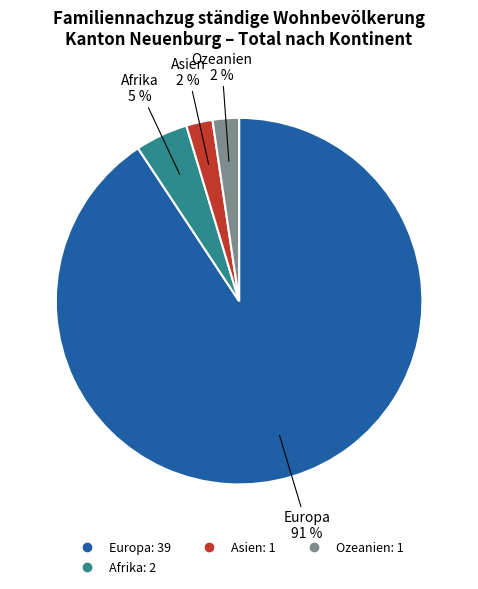

Is there any slice that represents more than half of the pie?

Yes